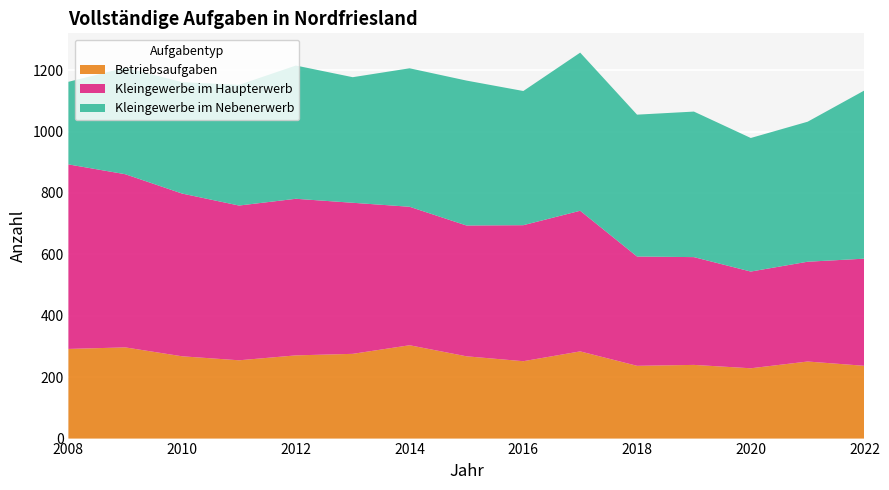

Reading right to left, transcribe all the data shown in this chart.

Betriebsaufgaben: 2022=237	2021=251	2020=229	2019=240	2018=237	2017=284	2016=252	2015=268	2014=304	2013=276	2012=271	2011=255	2010=268	2009=297	2008=292
Kleingewerbe im Haupterwerb: 2022=349	2021=325	2020=315	2019=351	2018=356	2017=458	2016=443	2015=426	2014=451	2013=492	2012=510	2011=504	2010=530	2009=564	2008=601
Kleingewerbe im Nebenerwerb: 2022=548	2021=456	2020=435	2019=474	2018=462	2017=515	2016=437	2015=472	2014=451	2013=409	2012=434	2011=393	2010=363	2009=347	2008=269